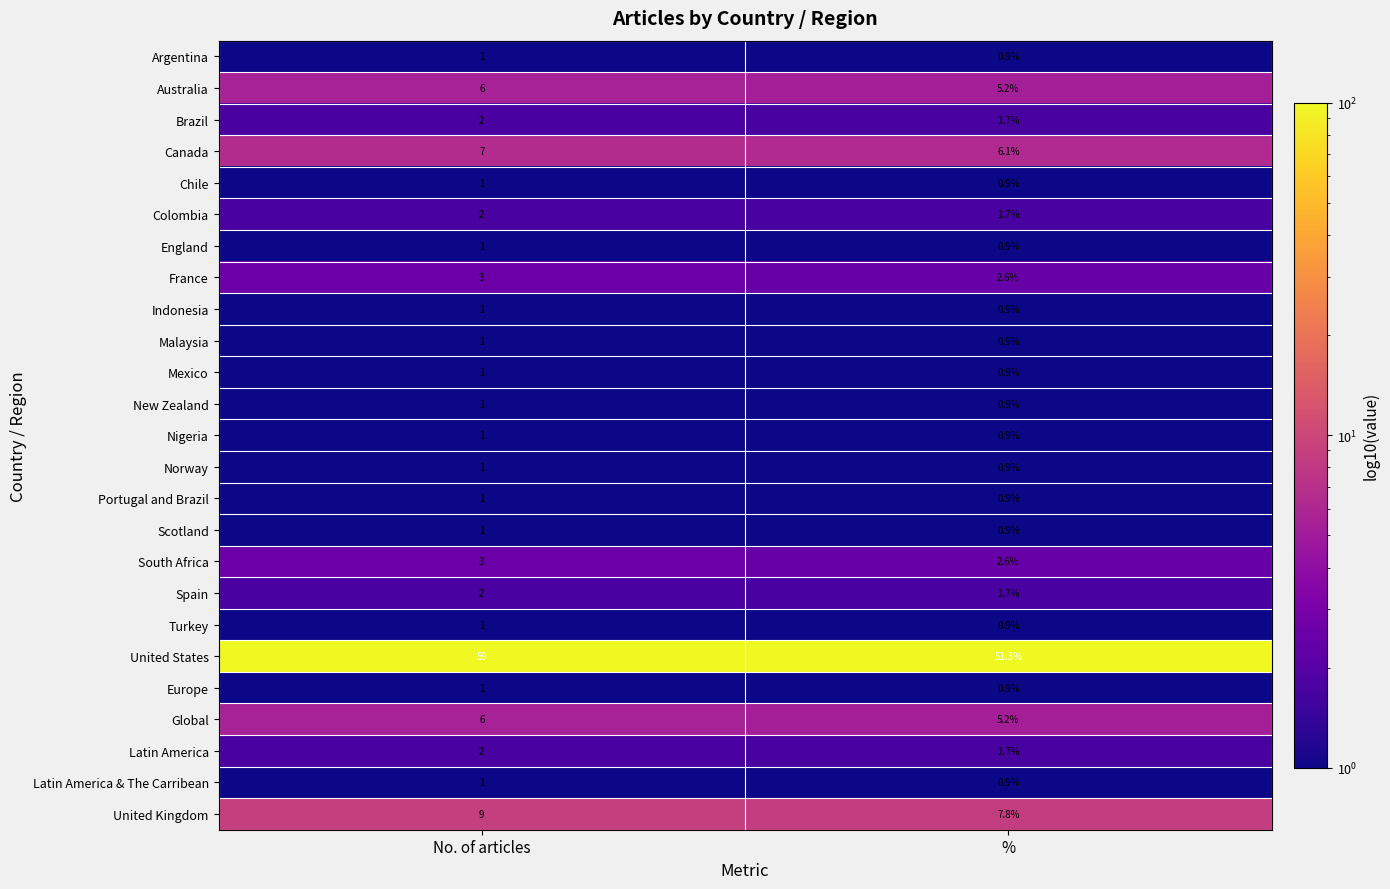

What is the total value across all series at %?

100.2